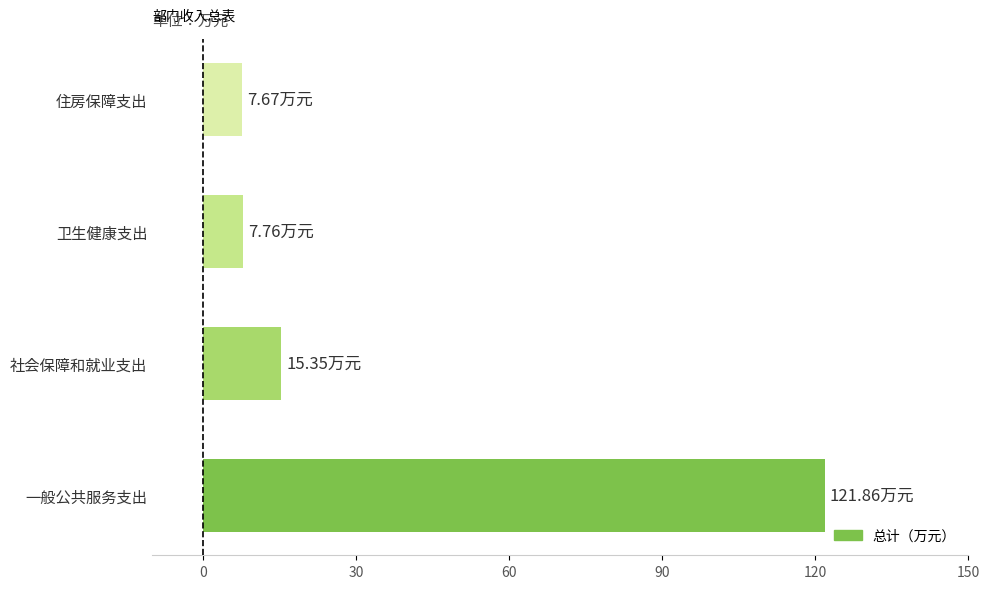

Where is the data nearest to the value 64?

社会保障和就业支出